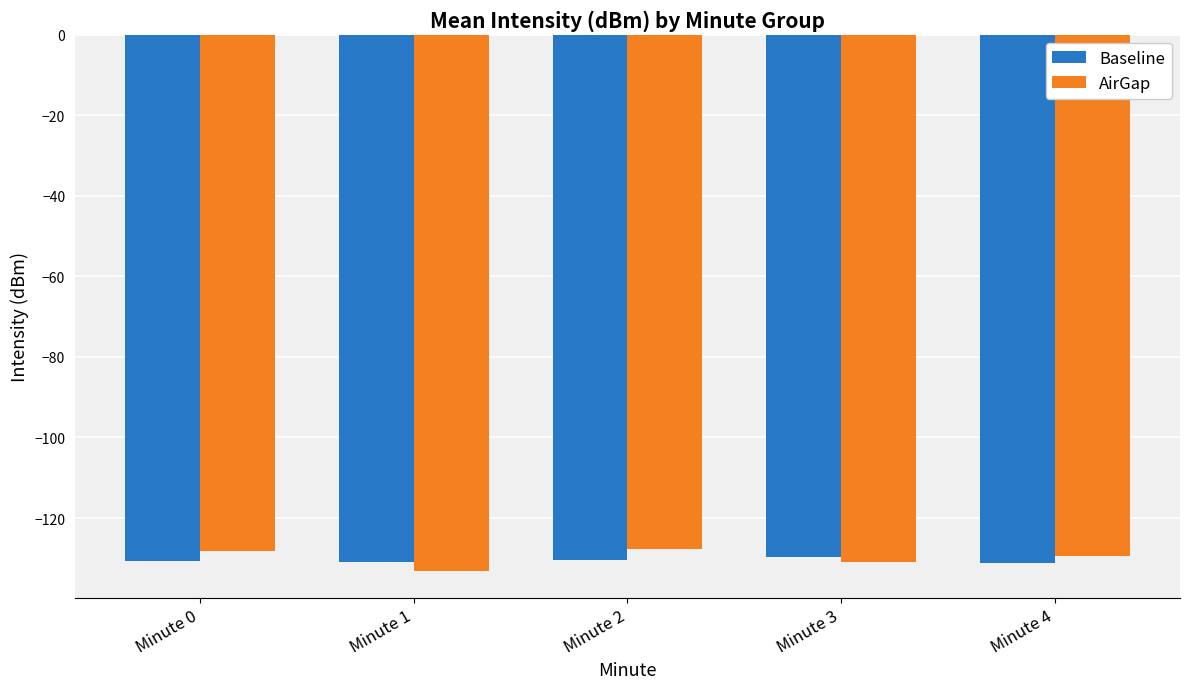

How many categories are shown in the chart?

5